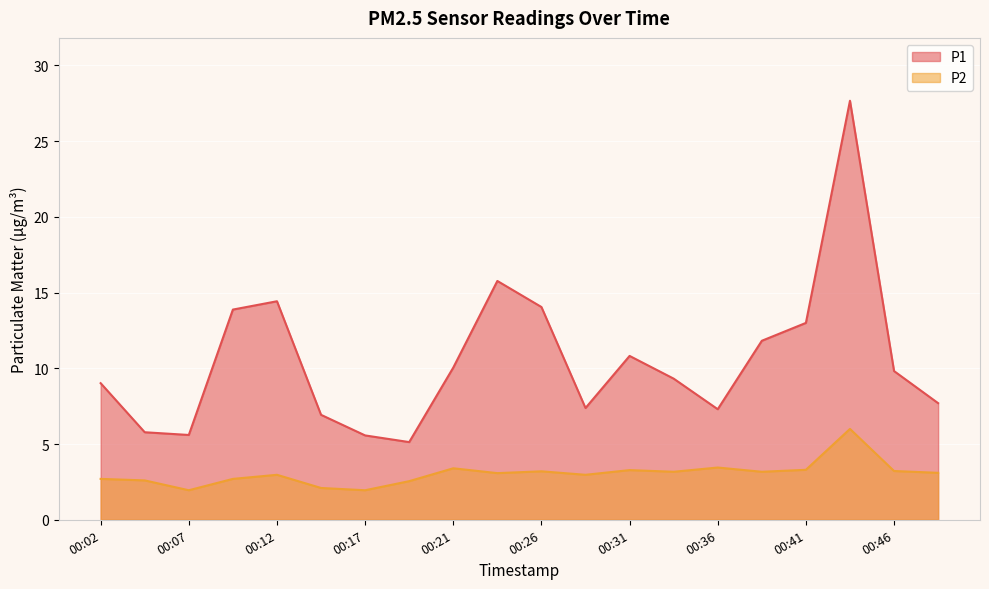

What is the difference between the maximum and minimum values in the P1 series?

22.5